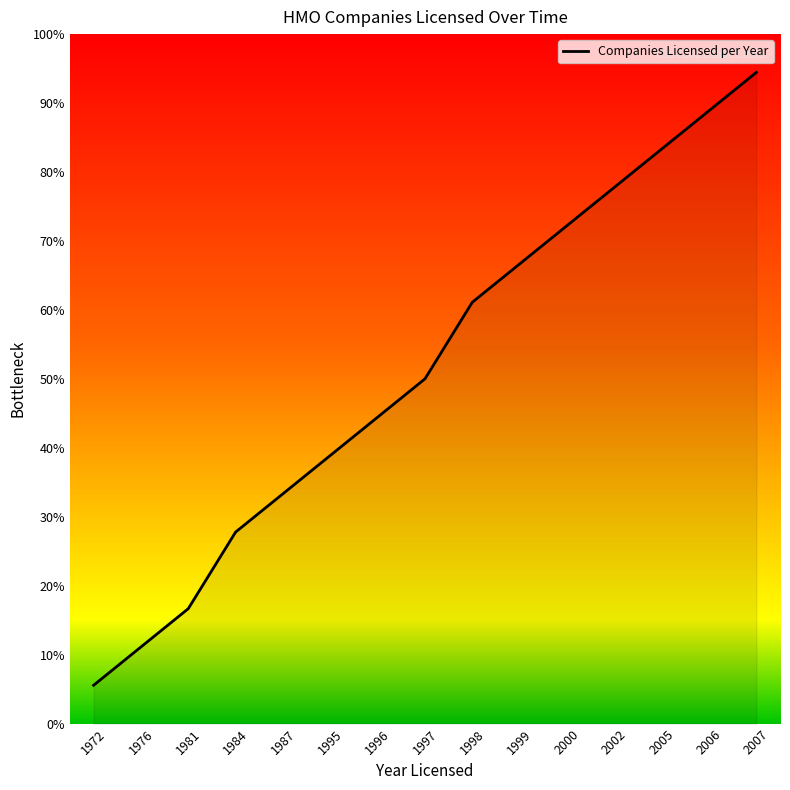

Does the chart have visible grid lines?

No